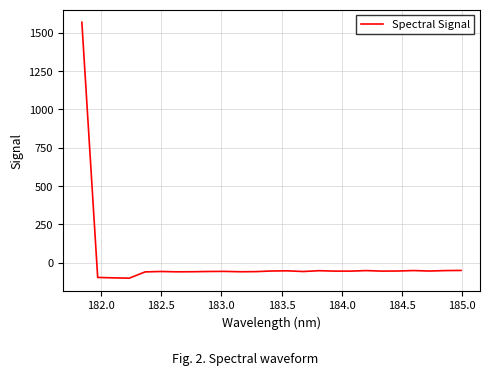

True or false: the data has more than 1 interior local peaks.

True